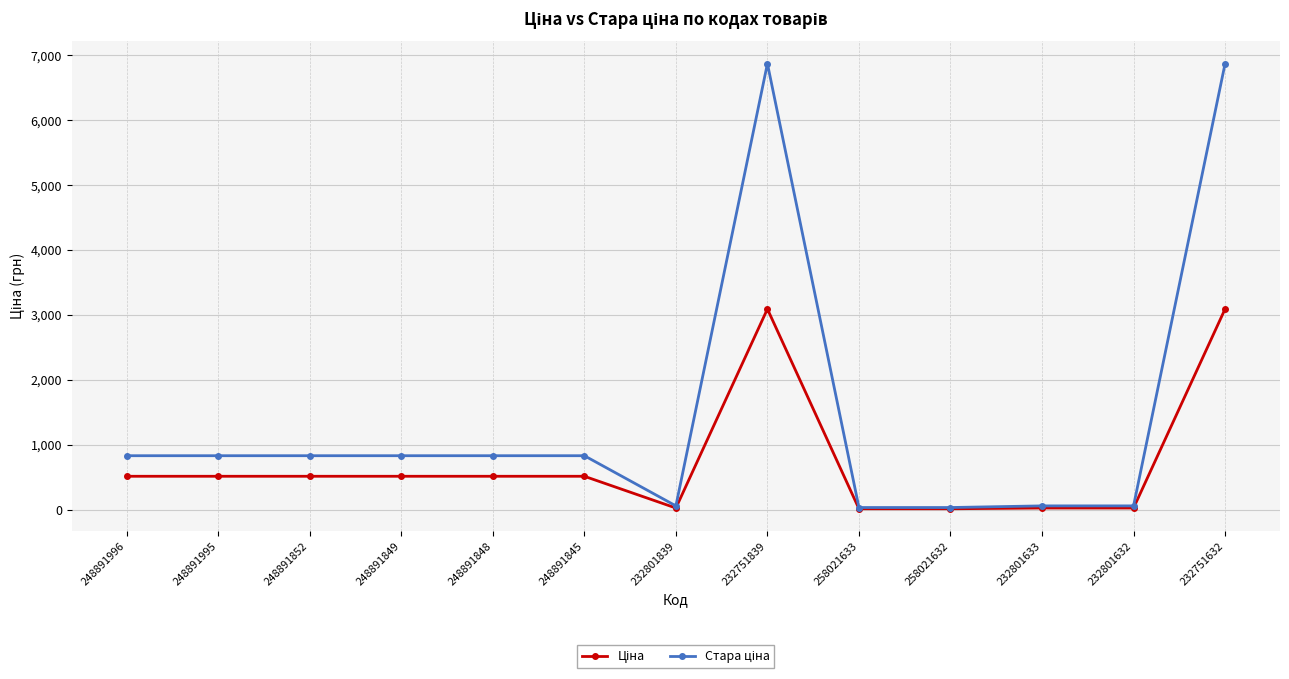

At how many categories does at least one series exceed 370?

8